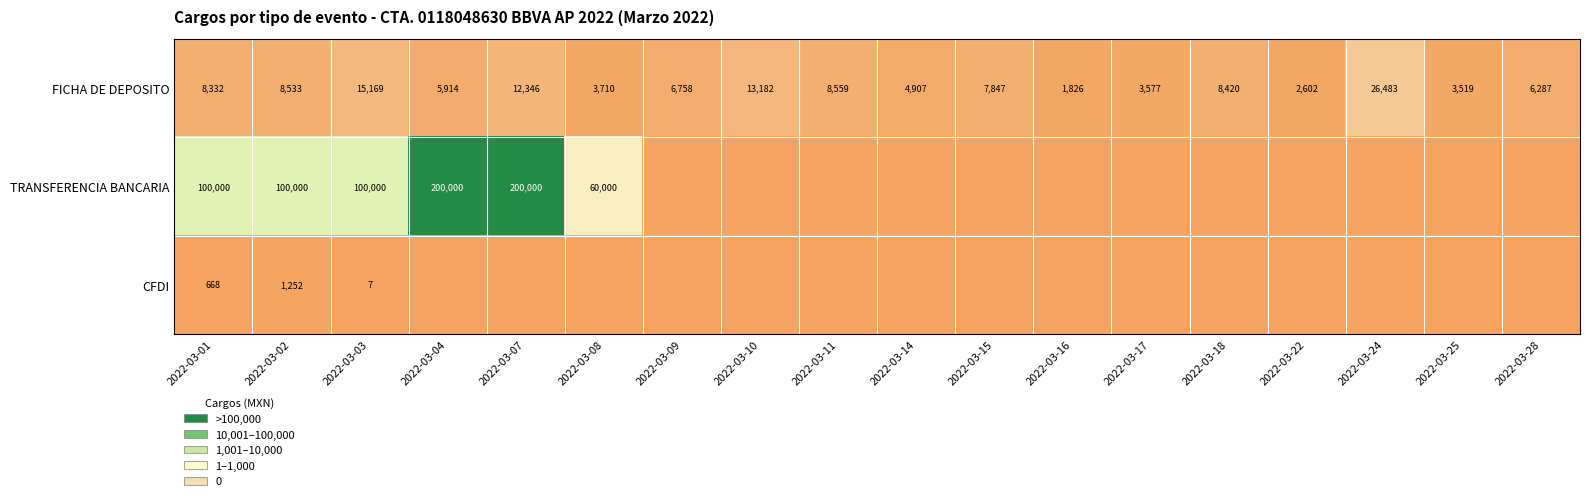

At which label does FICHA DE DEPOSITO first exceed 7847?

2022-03-01